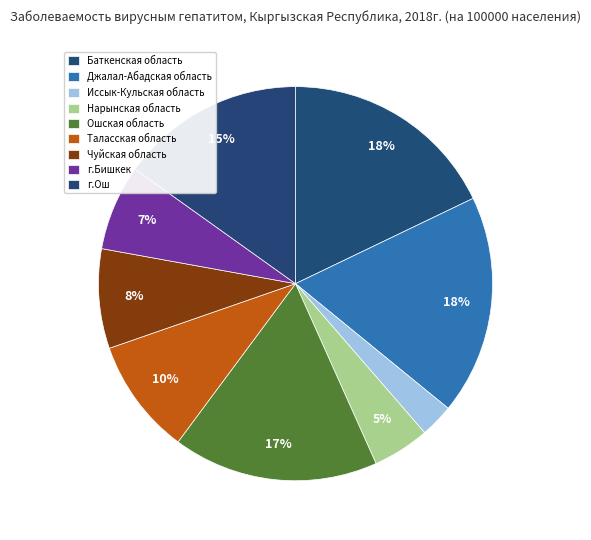

What percentage is the Чуйская область slice, to the nearest percent?

8%